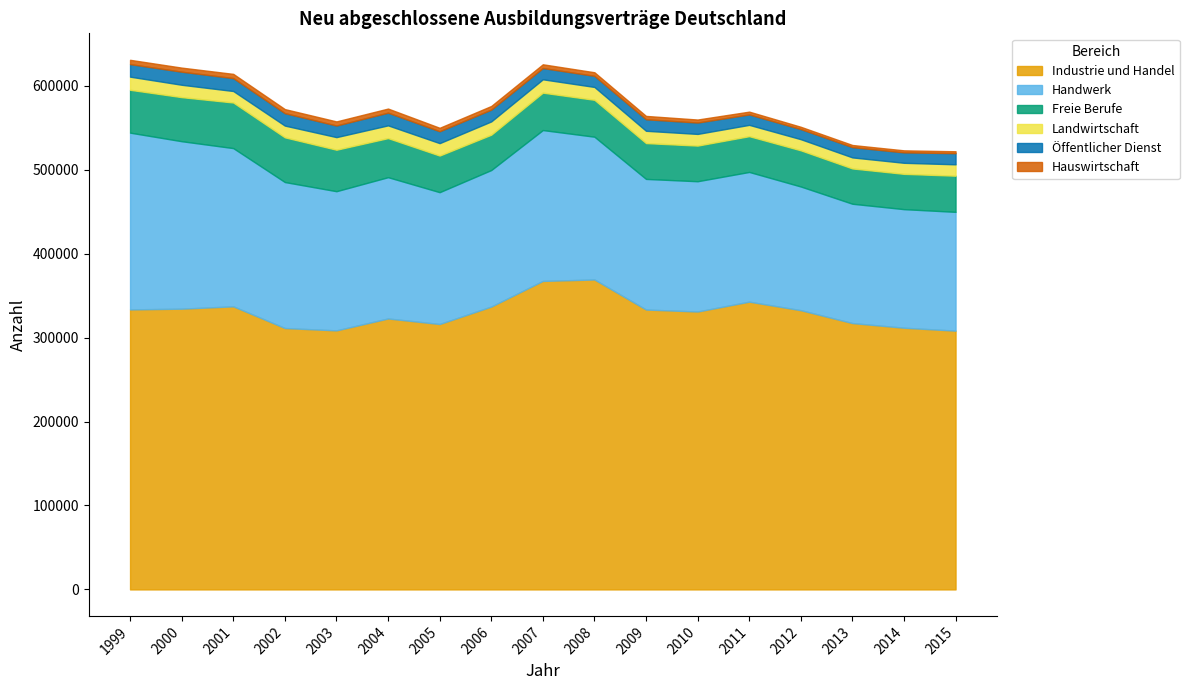

What is the total value across all series at 2005?

549882